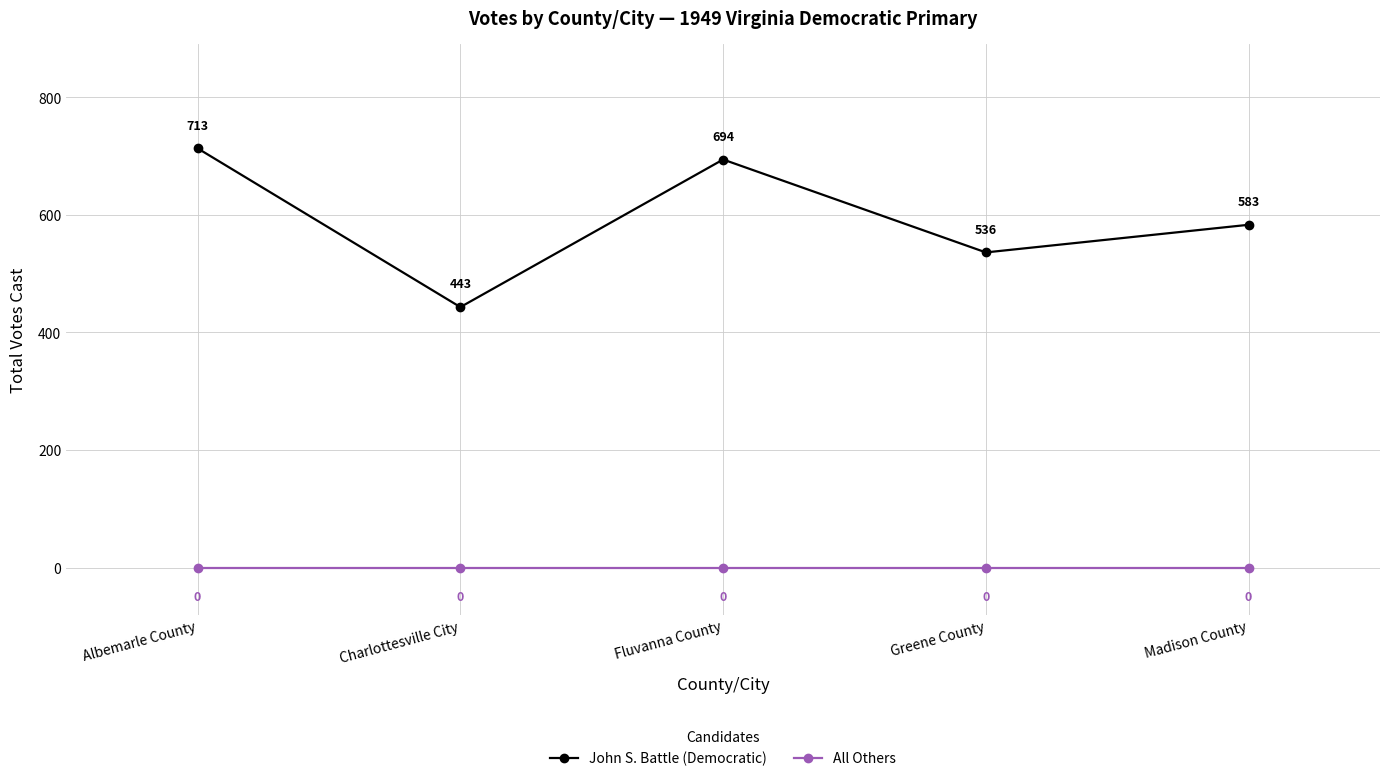

Is this an area chart (filled region under the line)?

No